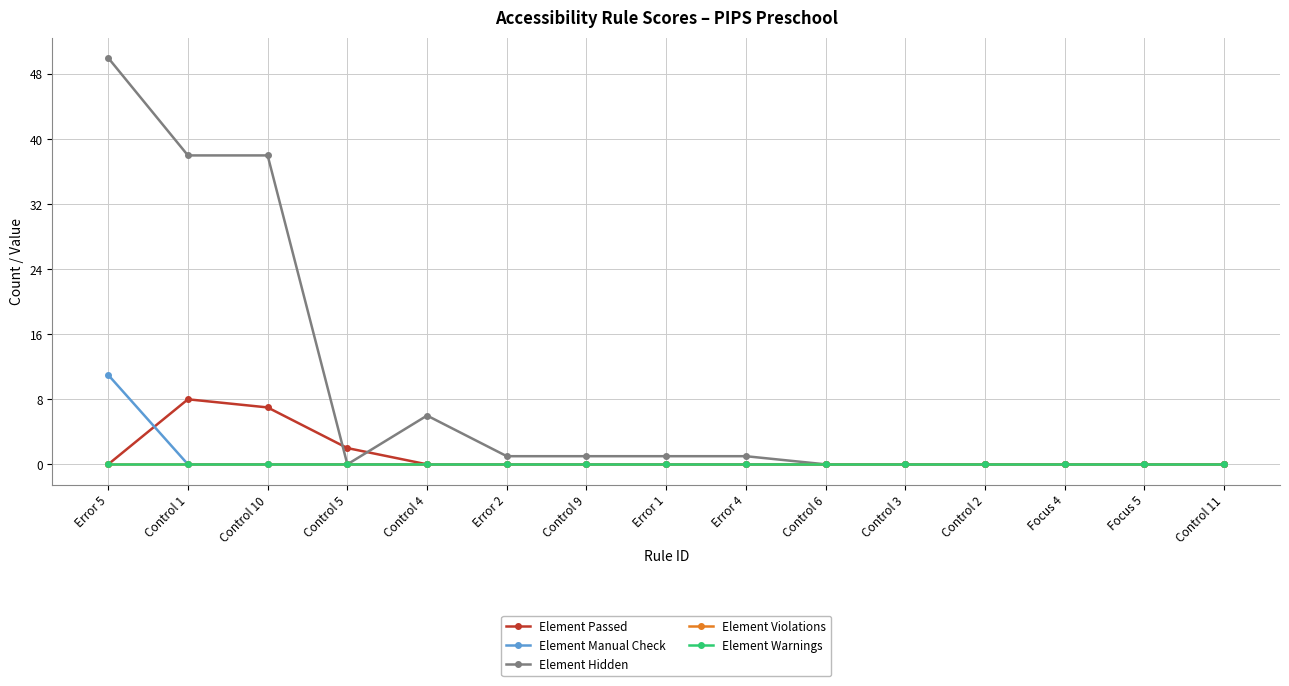

Is this an area chart (filled region under the line)?

No